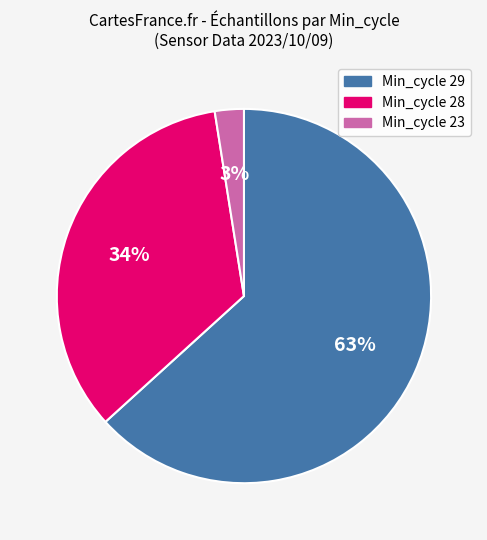

To the nearest percent, what is the average slice percentage?

33%